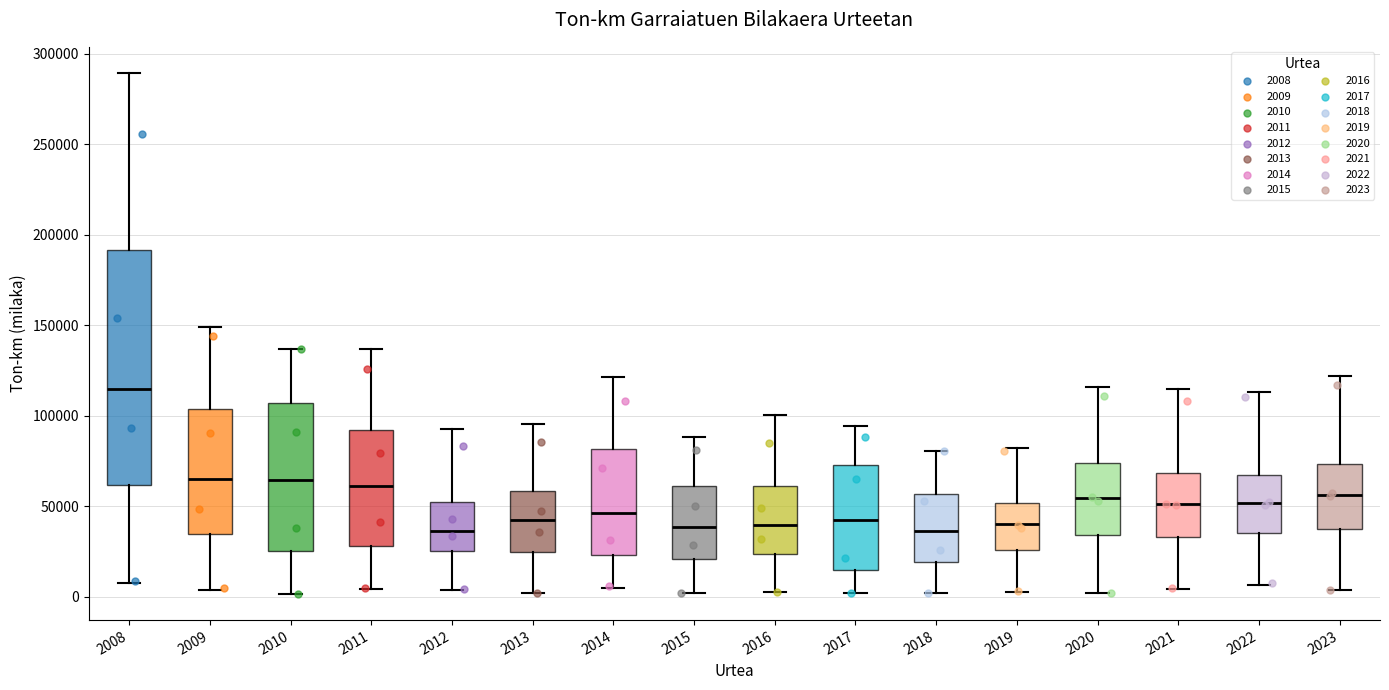

Which box is the tallest, from its lower edge to its upper edge?

2008